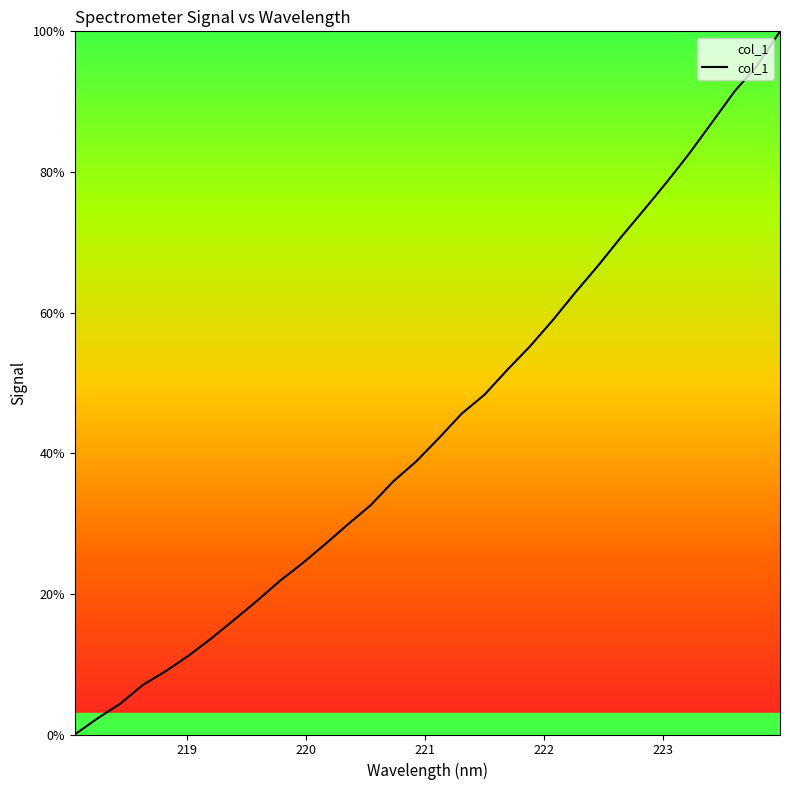

What is the maximum value shown in the chart?

100.0